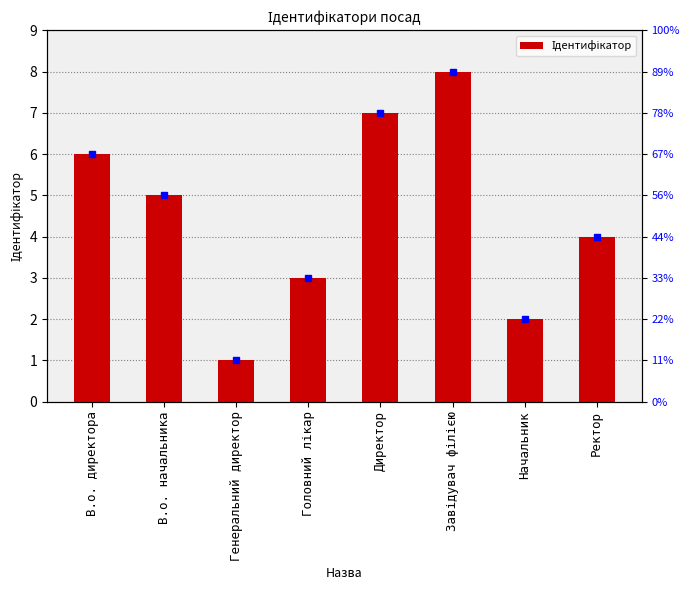

What is the sum of all values?

36